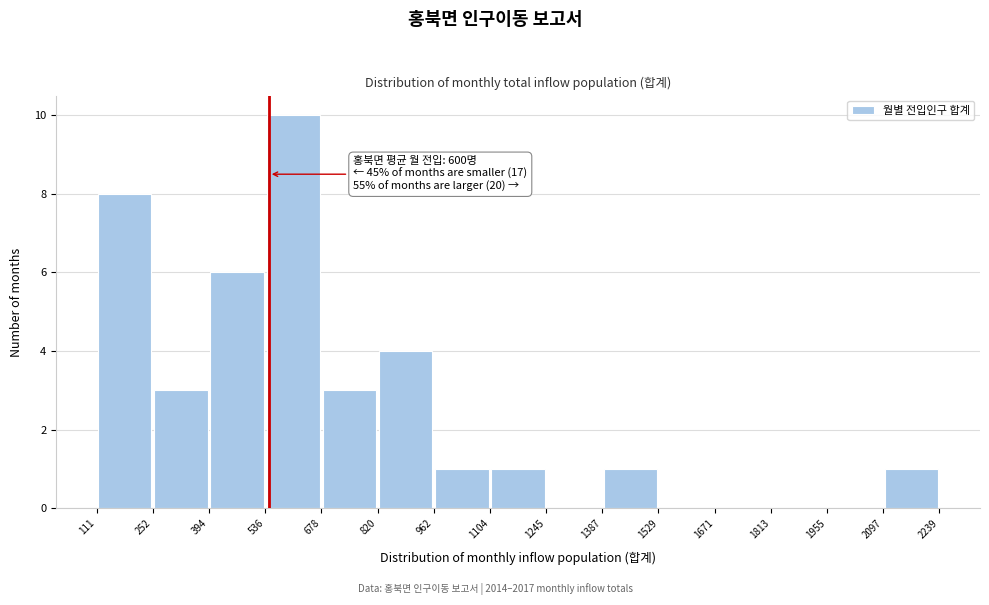

Over which range of the x-axis is the bar tallest?

536 to 678